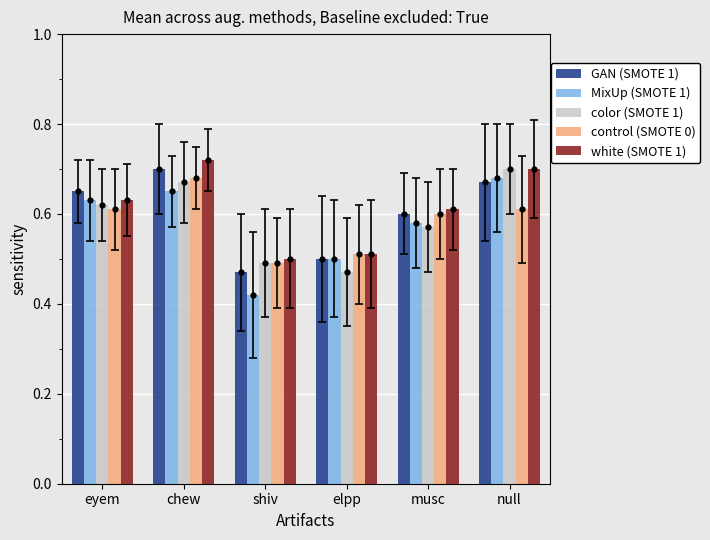

How many series are shown in this chart?

5